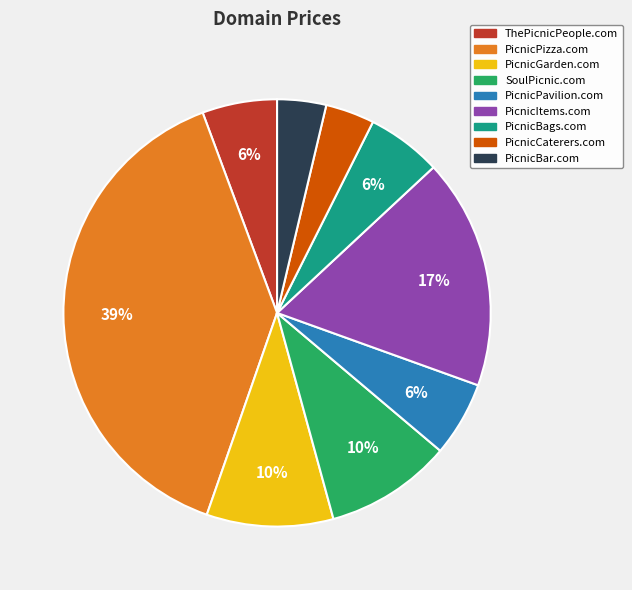

Combined, do PicnicItems.com and SoulPicnic.com account for over 50%?

No